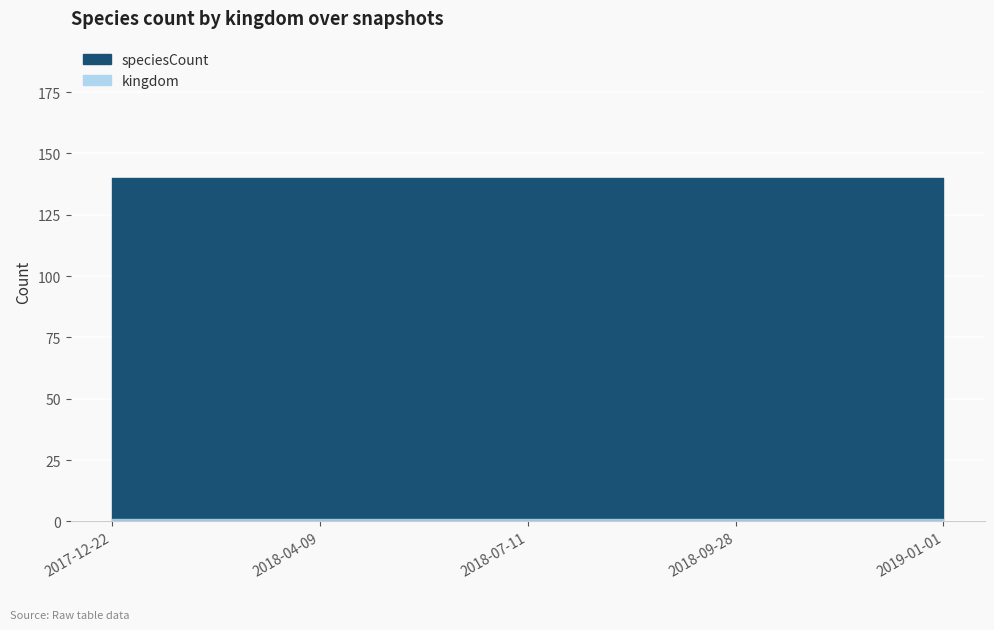

The value of kingdom at 2018-09-28 is 1. True or false?

True